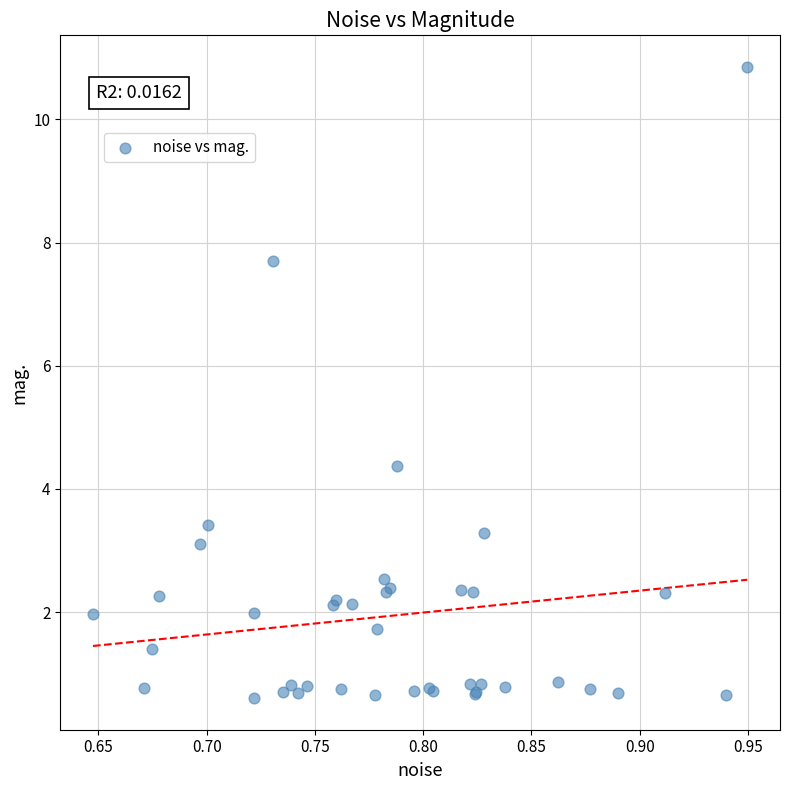

What Y value in the scatter plot is closest to 5?

4.4